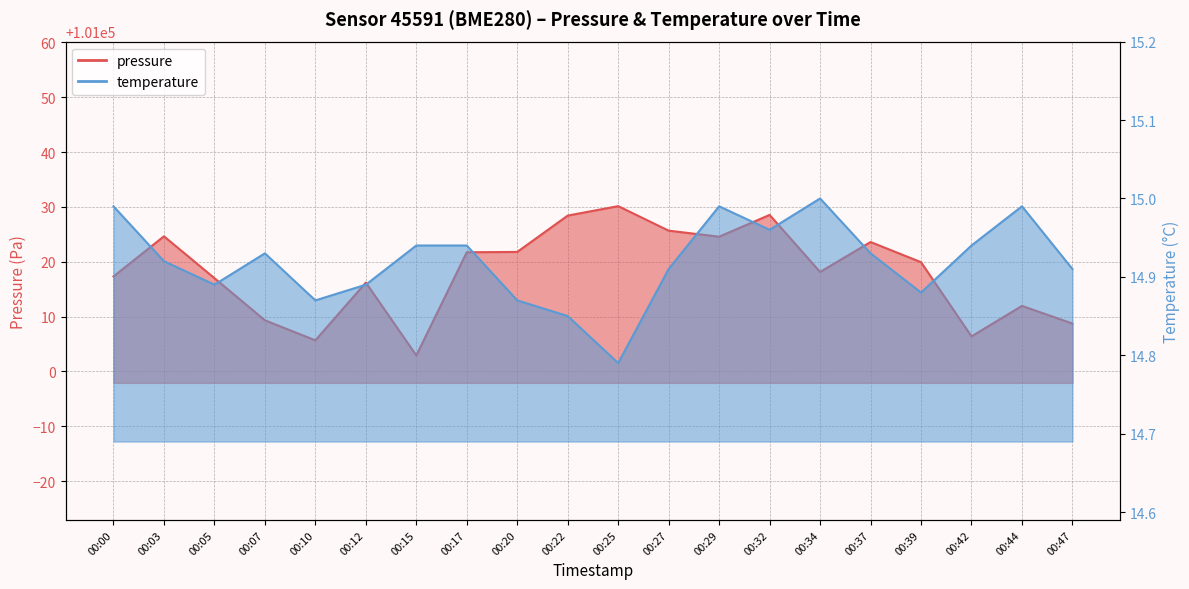

What is the spread (max minus min) of values at 00:42?

100991.4